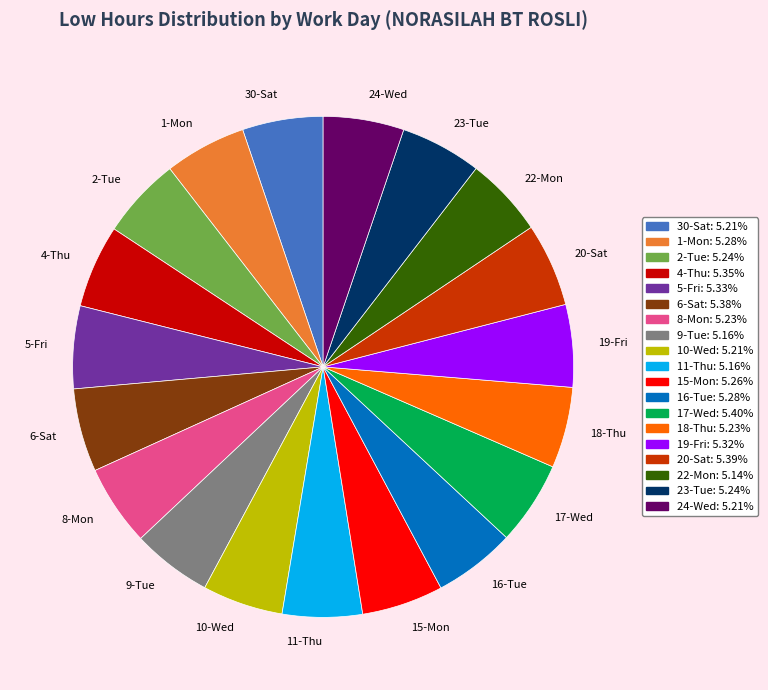

Is the sum of 18-Thu and 9-Tue greater than half?

No